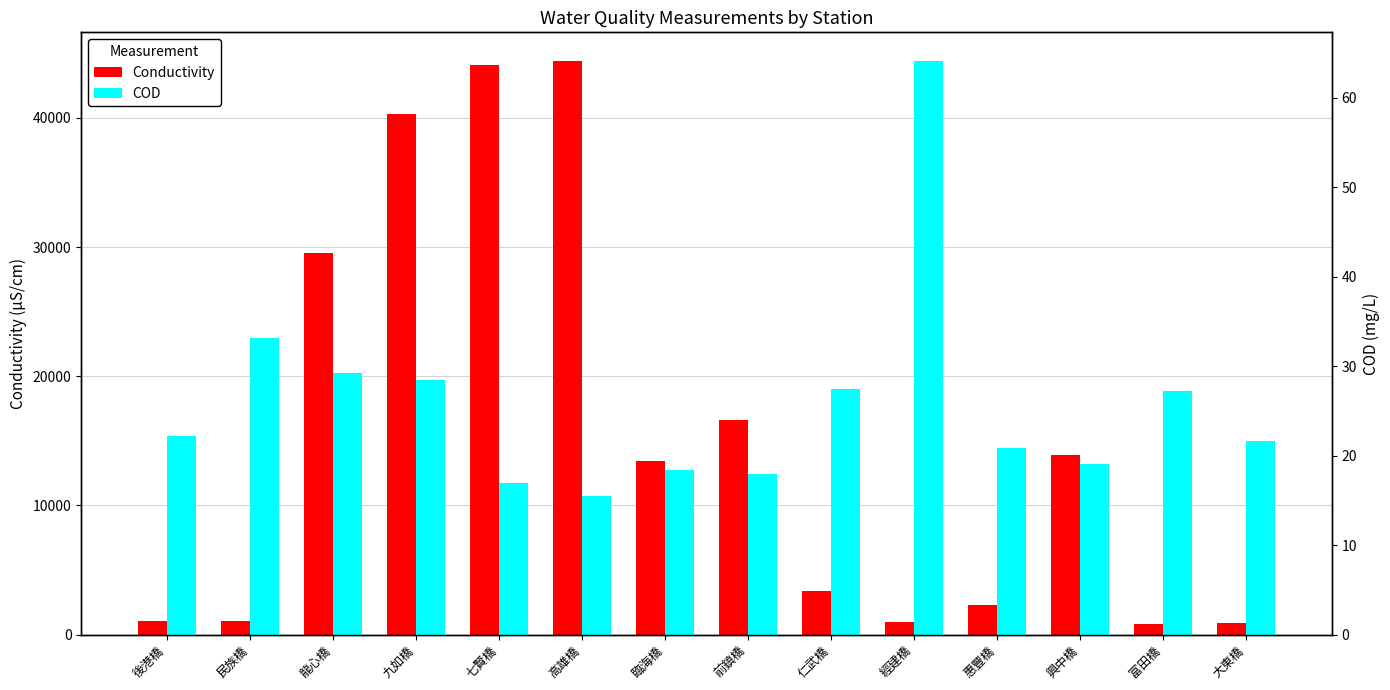

At 龍心橋, list the series in order from largest to smallest.

Conductivity, COD